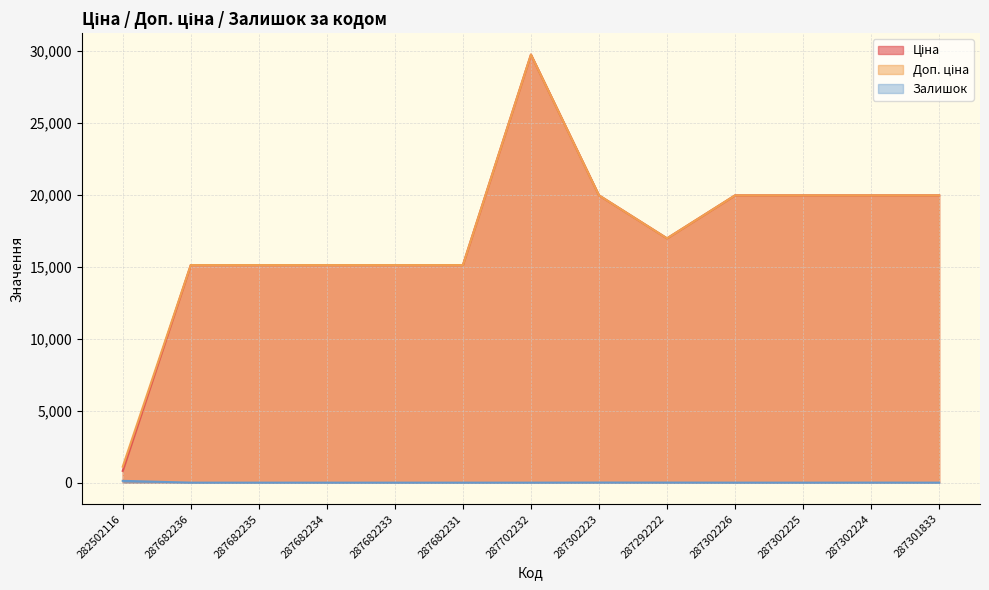

What is the sum of all Ціна values?

222962.9